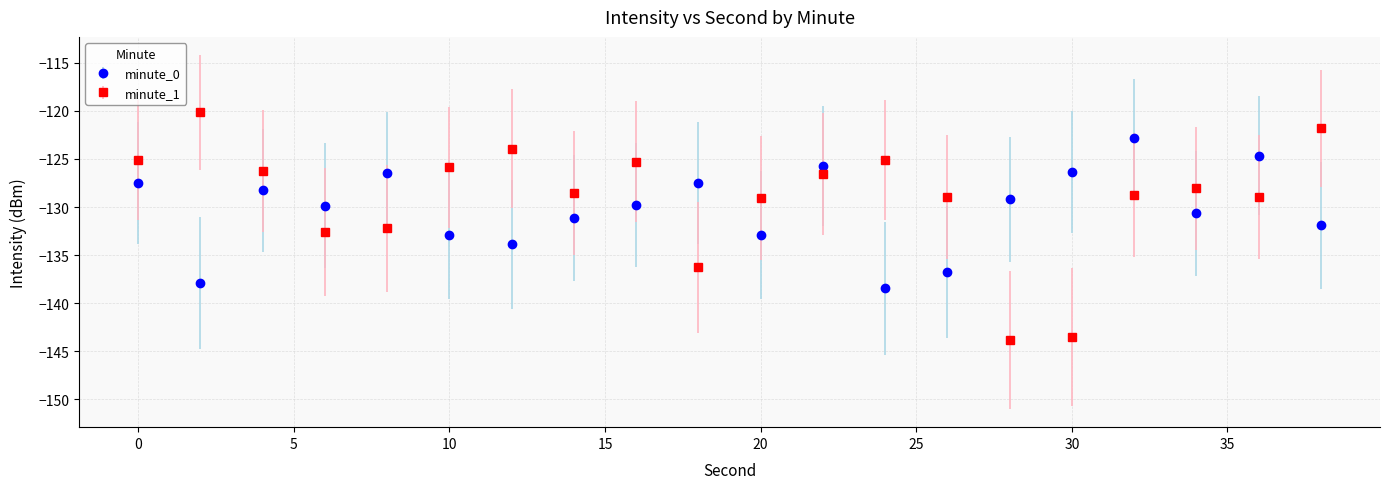

Which series has the largest range (max minus min)?

minute_1